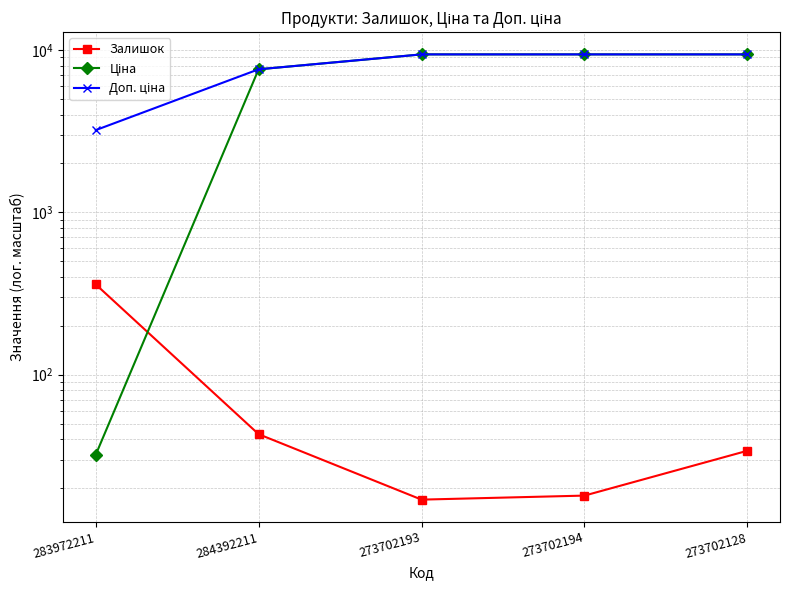

Reading left to right, list all the values displayed in this chart.

Залишок: 360.0	43.0	17.0	18.0	34.0
Ціна: 32.0	7596.5	9384.0	9384.0	9384.0
Доп. ціна: 3205.0	7596.5	9384.0	9384.0	9384.0